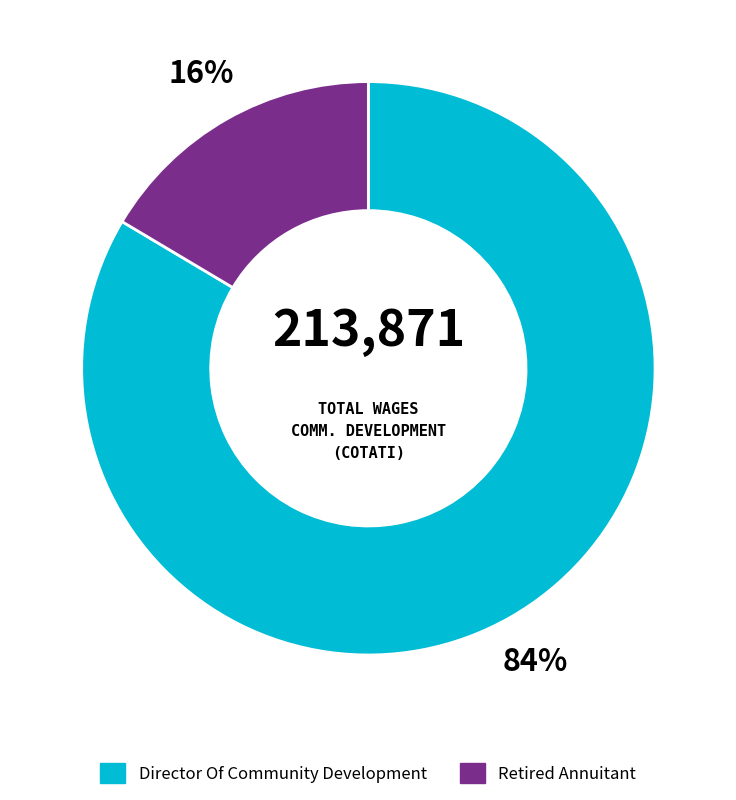

Which has a higher value, Director Of Community Development or Retired Annuitant?

Director Of Community Development